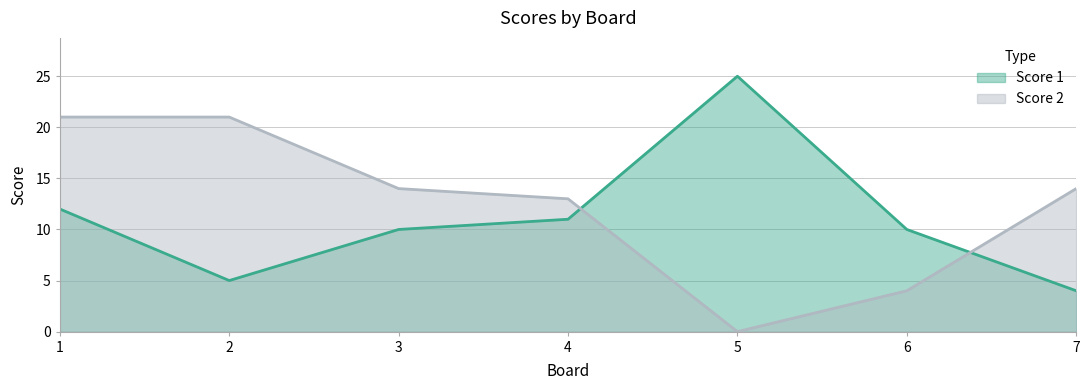

What is the difference between the second highest and minimum values in the Score 1 series?

8